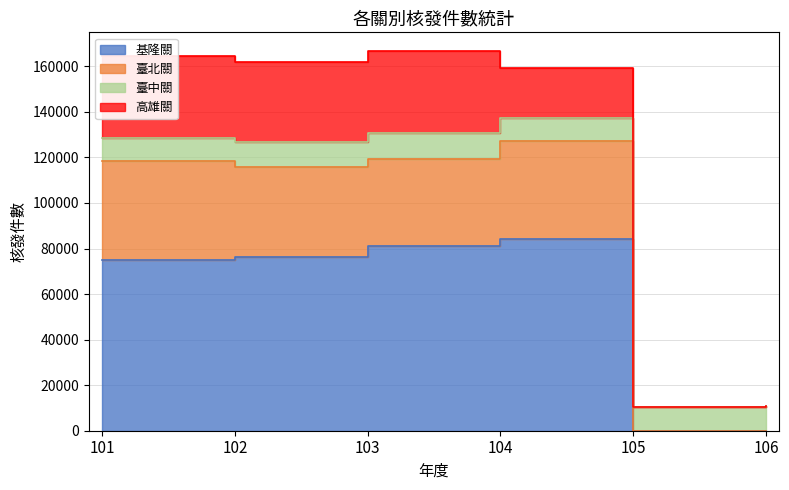

Which has a higher value, 103 or 104?

104